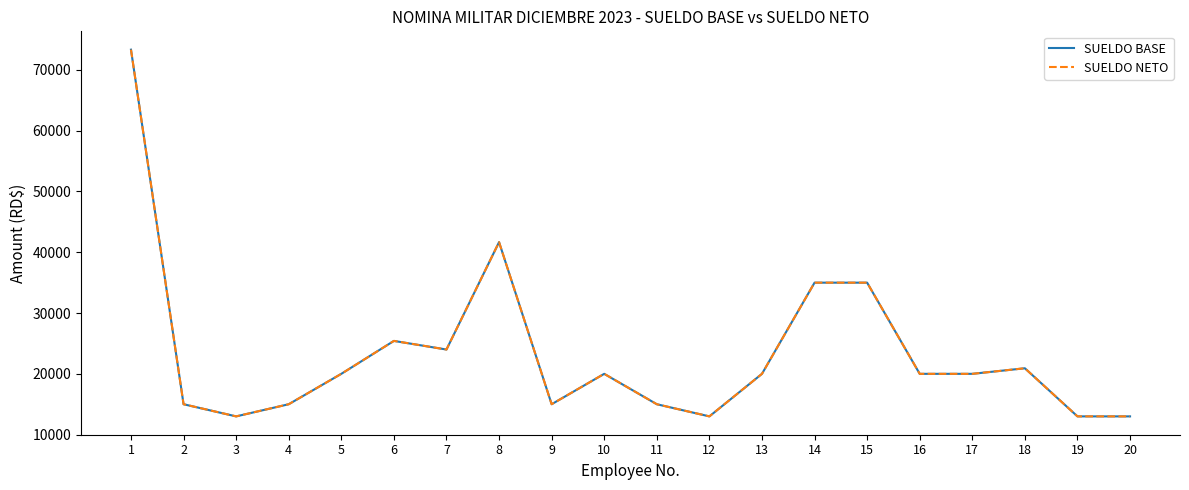

Reading left to right, what are all the values shown in this chart?

SUELDO BASE: 1=73333.3	2=15000.0	3=13000.0	4=15000.0	5=20000.0	6=25416.7	7=24000.0	8=41666.7	9=15000.0	10=20000.0	11=15000.0	12=13000.0	13=20000.0	14=35000.0	15=35000.0	16=20000.0	17=20000.0	18=20916.7	19=13000.0	20=13000.0
SUELDO NETO: 1=73333.3	2=15000.0	3=13000.0	4=15000.0	5=20000.0	6=25416.7	7=24000.0	8=41666.7	9=15000.0	10=20000.0	11=15000.0	12=13000.0	13=20000.0	14=35000.0	15=35000.0	16=20000.0	17=20000.0	18=20916.7	19=13000.0	20=13000.0